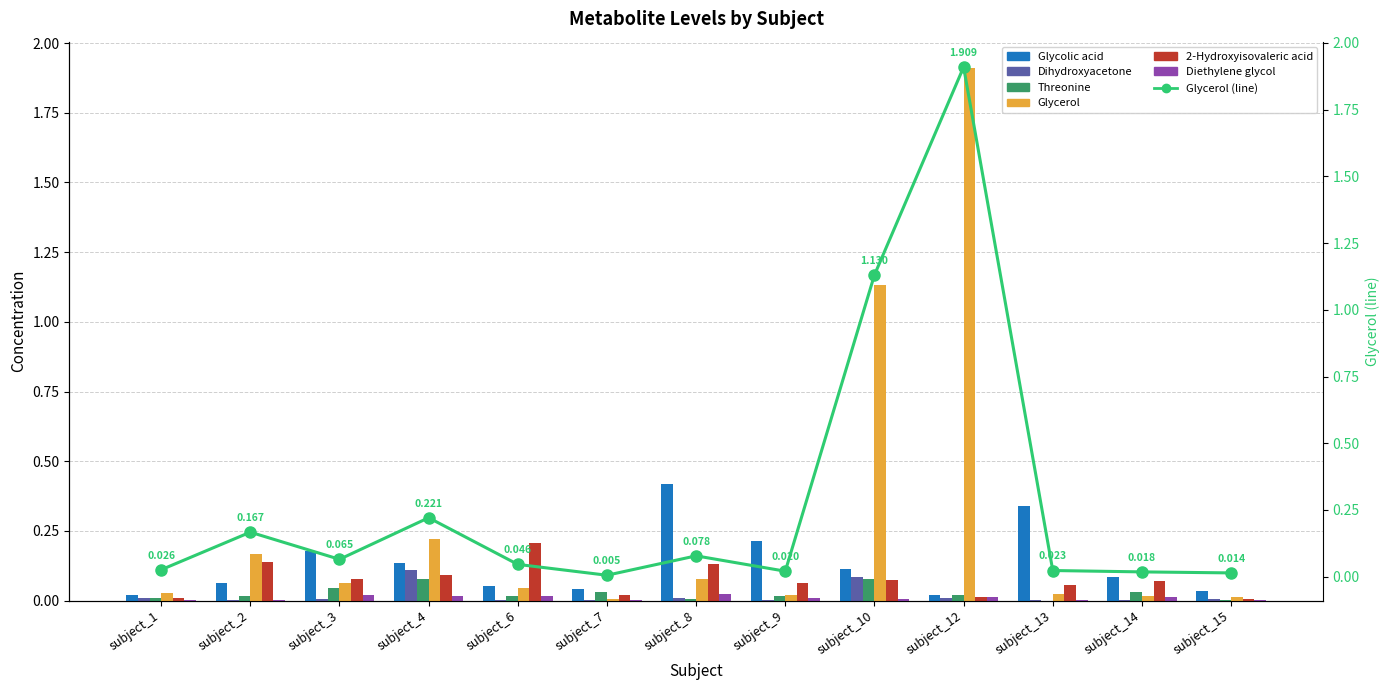

At subject_1, list the series in order from smallest to largest.

Diethylene glycol, Threonine, 2-Hydroxyisovaleric acid, Dihydroxyacetone, Glycolic acid, Glycerol